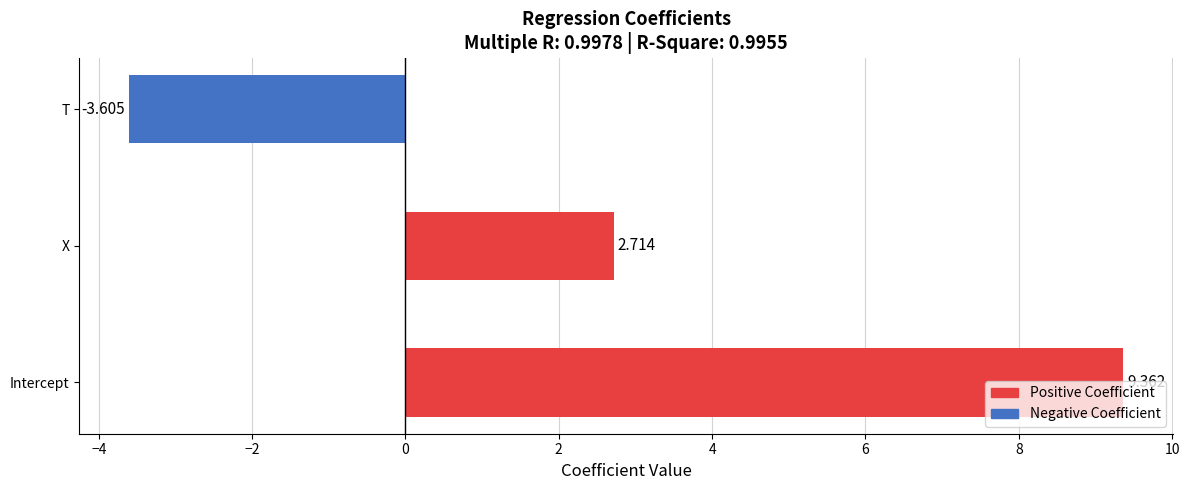

What is the smallest value displayed?

-3.6